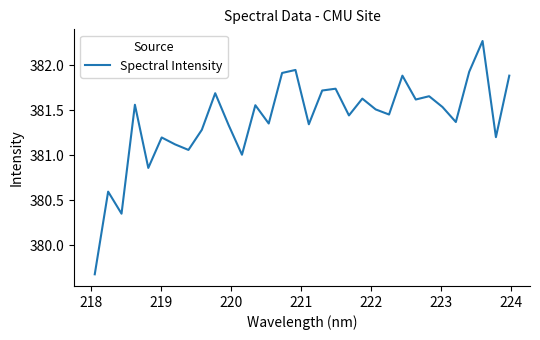

What is the difference between the maximum and minimum values?

2.6